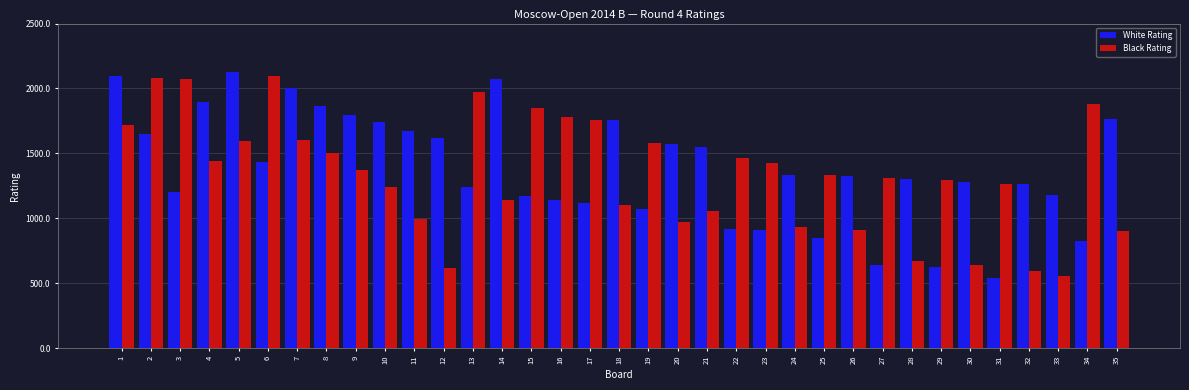

Reading left to right, transcribe all the data shown in this chart.

White Rating: 1=2438	2=2259	3=2080	4=2359	5=2452	6=2174	7=2400	8=2345	9=2319	10=2298	11=2269	12=2246	13=2095	14=2428	15=2069	16=2057	17=2047	18=2303	19=2030	20=2230	21=2220	22=1968	23=1963	24=2133	25=1940	26=2129	27=1856	28=2121	29=1850	30=2112	31=1817	32=2105	33=2073	34=1929	35=2307
Black Rating: 1=2288	2=2433	3=2428	4=2176	5=2238	6=2439	7=2241	8=2202	9=2149	10=2097	11=1997	12=1847	13=2388	14=2057	15=2340	16=2312	17=2303	18=2041	19=2232	20=1989	21=2023	22=2186	23=2171	24=1972	25=2133	26=1963	27=2125	28=1870	29=2119	30=1856	31=2105	32=1839	33=1822	34=2353	35=1962